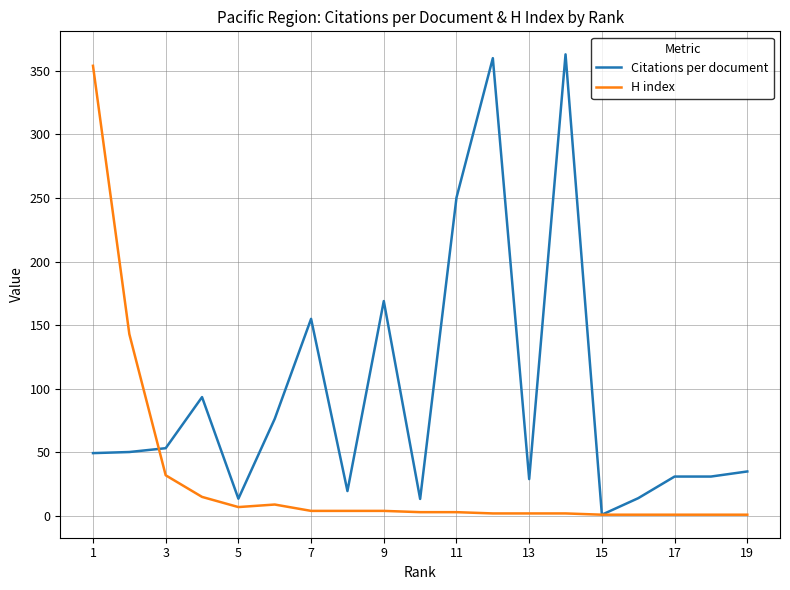

What is the greatest value displayed?

363.0